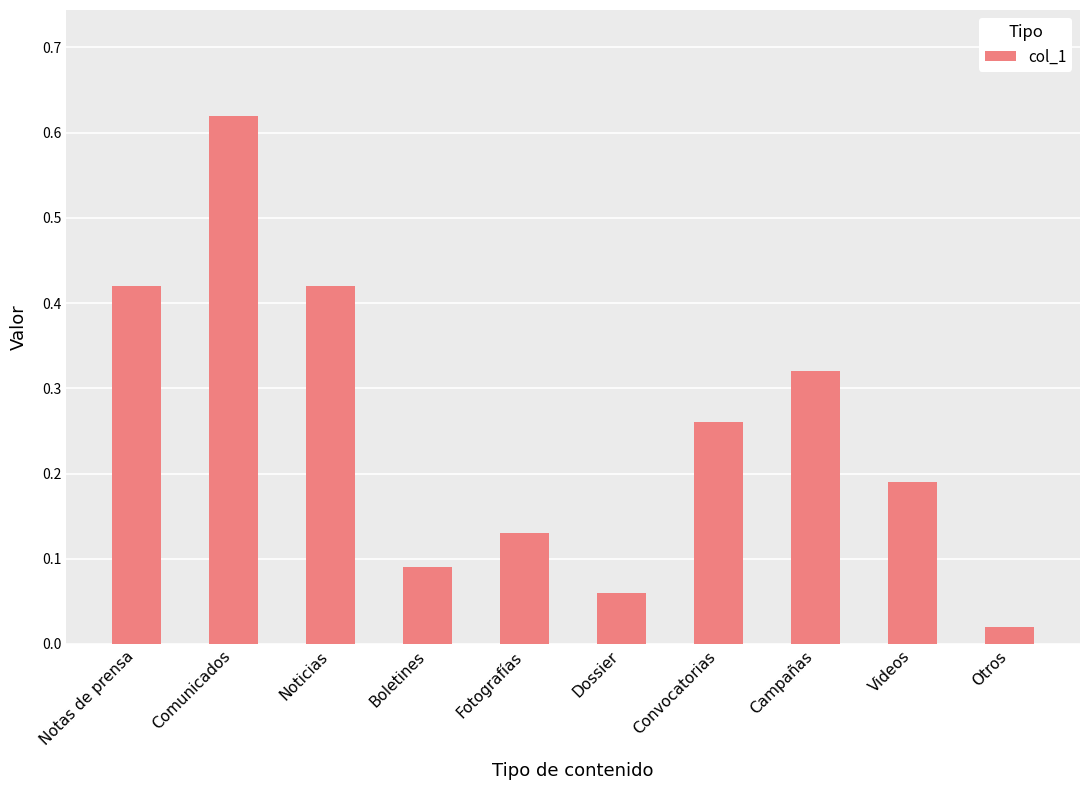

How many bars are there in total?

10